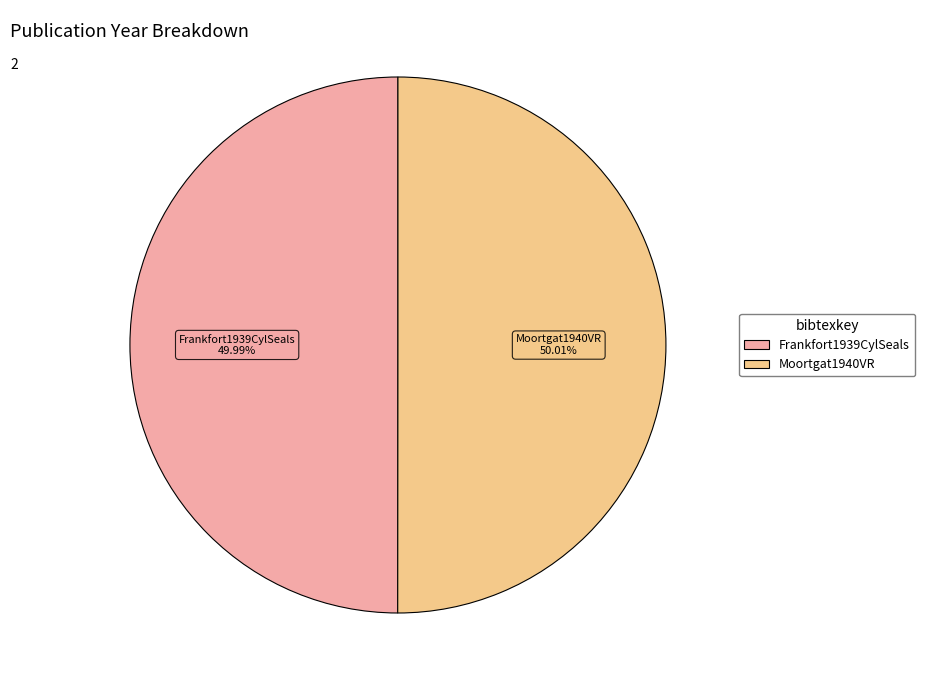

Do Frankfort1939CylSeals and Moortgat1940VR together represent more than half of the pie?

Yes